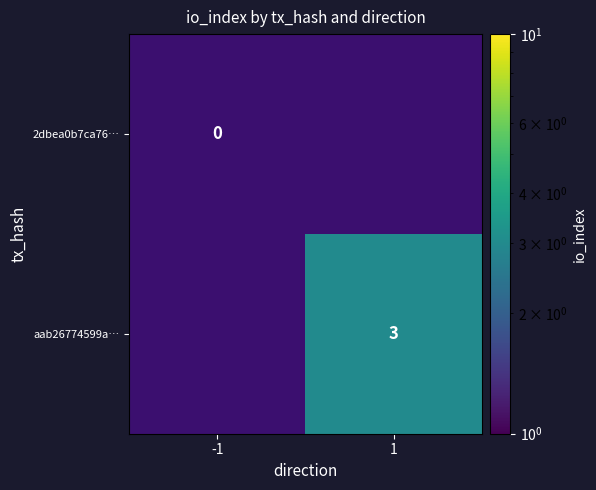

Rank the categories by 2dbea0b7ca76… value from highest to lowest.

-1, 1